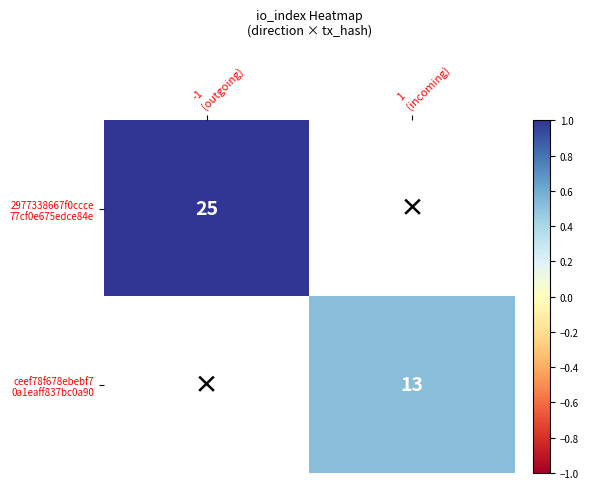

At how many categories does at least one series exceed 0?

2